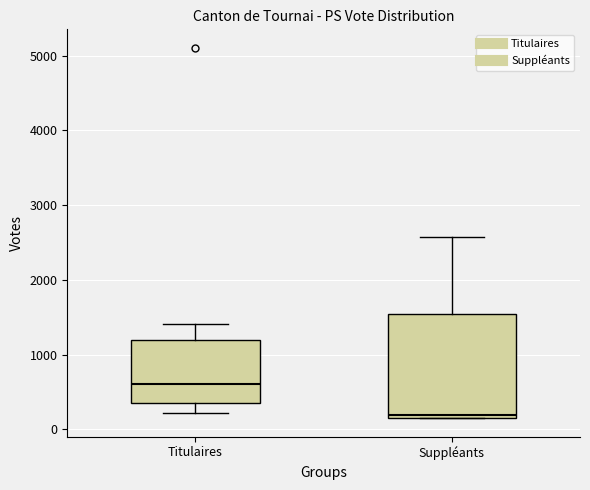

Where does the median line of the box for Titulaires sit on the y-axis? The values are not printed on the chart, so give them approximately, as read against the axis.

600